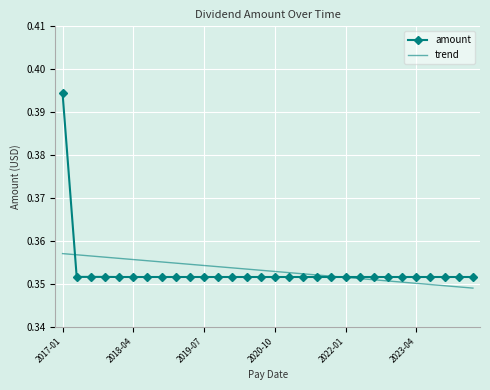

List the series in order of their peak value, highest first.

amount, trend